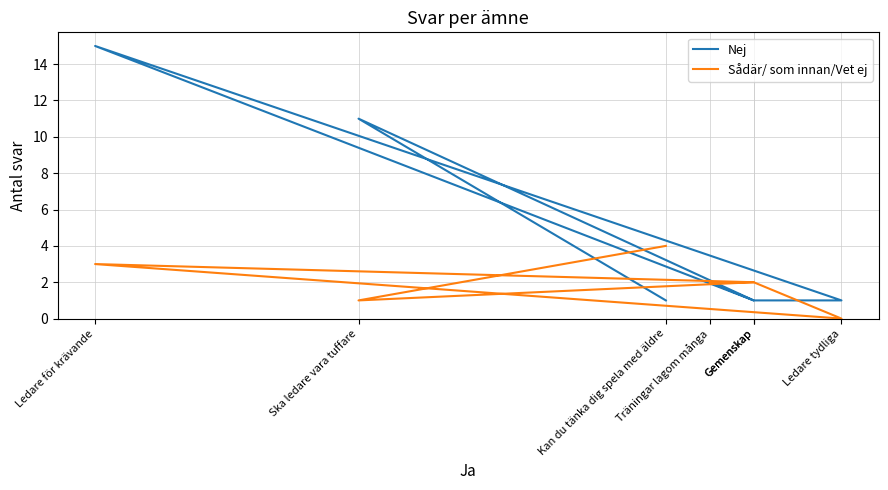

At how many categories does at least one series exceed 10?

2